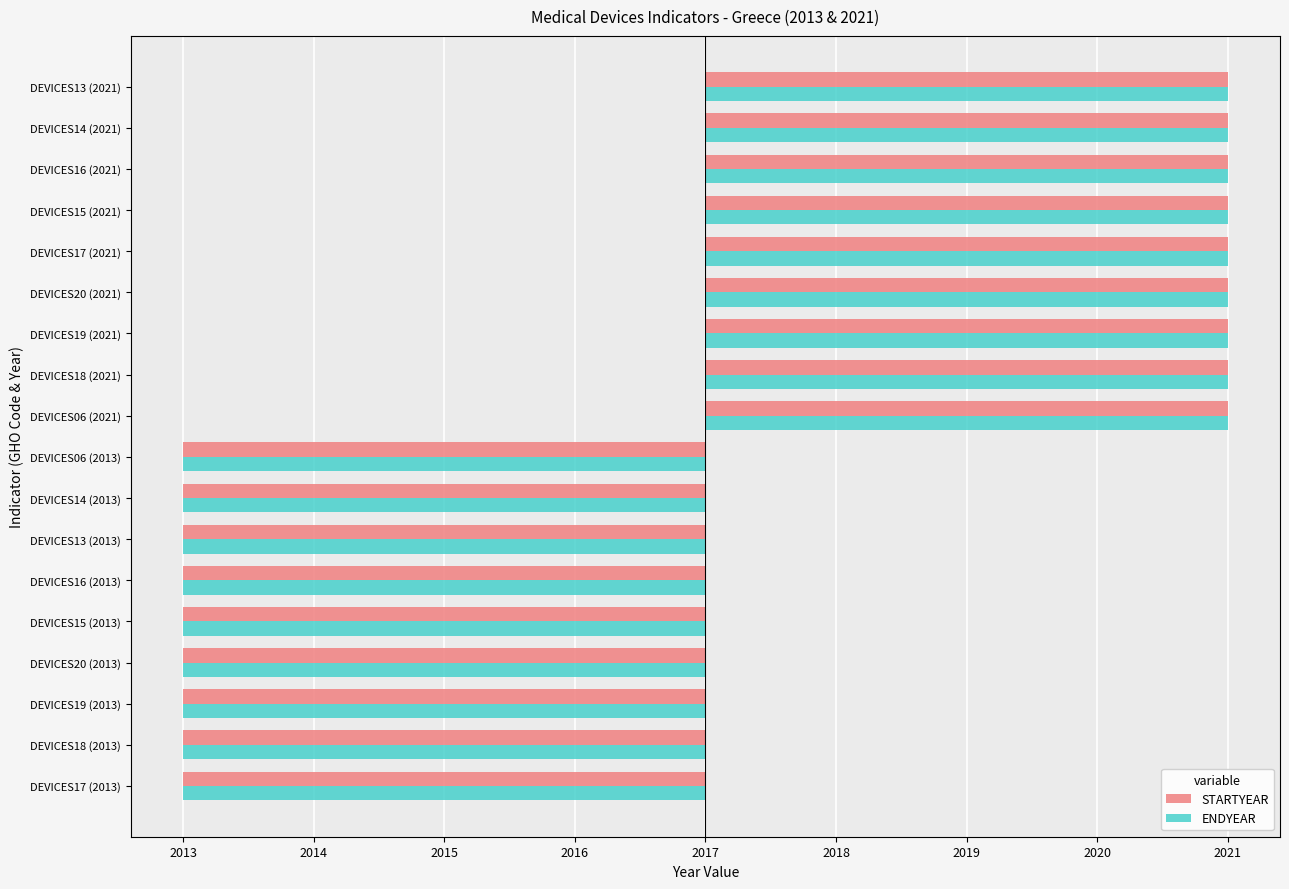

At which label does ENDYEAR reach its minimum?

DEVICES17 (2013)